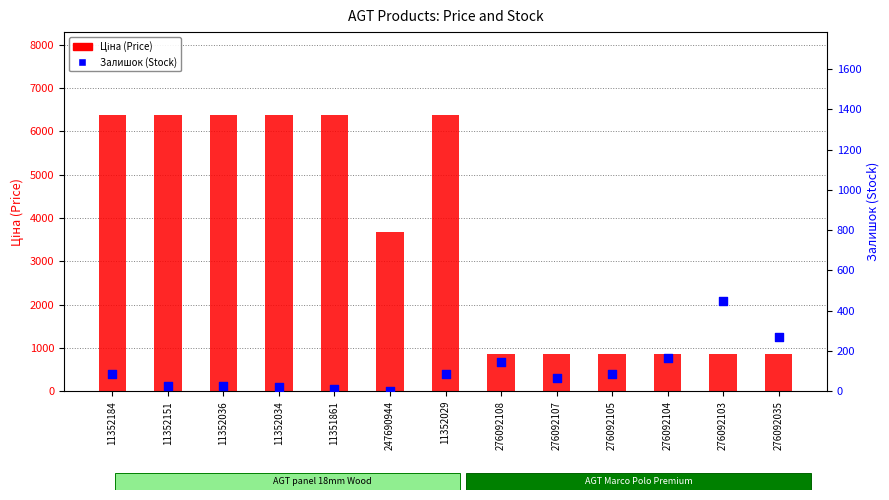

What is the total value across all series at 11352029?

6465.9